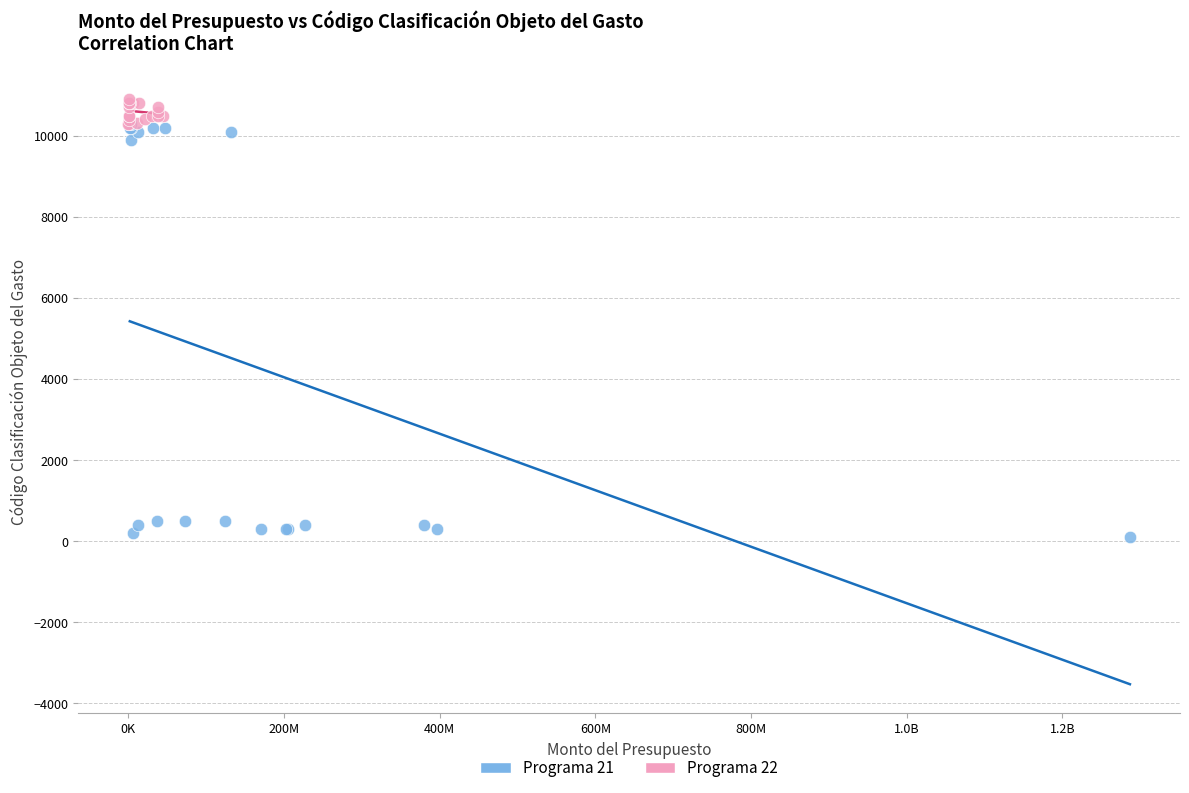

Which series reaches the minimum Y coordinate?

Programa 21